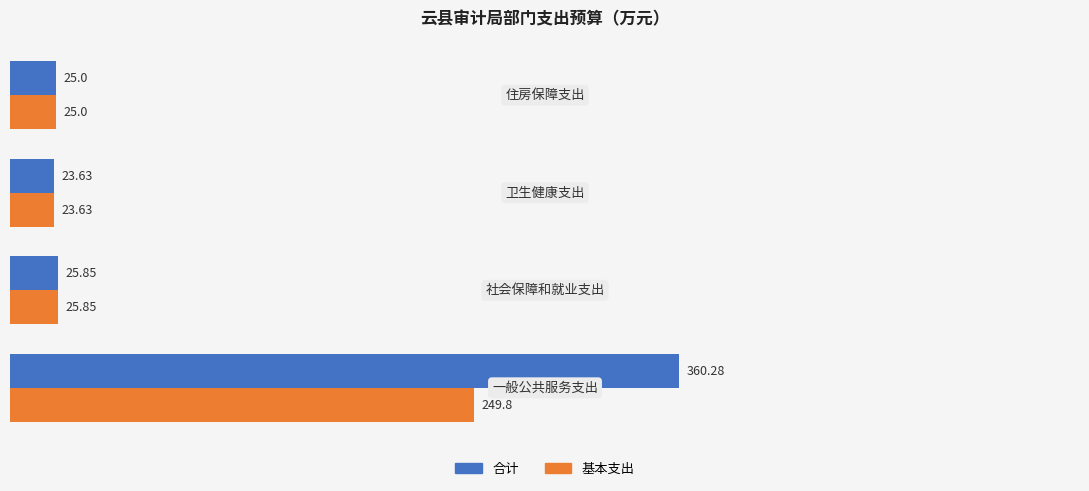

List the series in order of their peak value, highest first.

合计, 基本支出